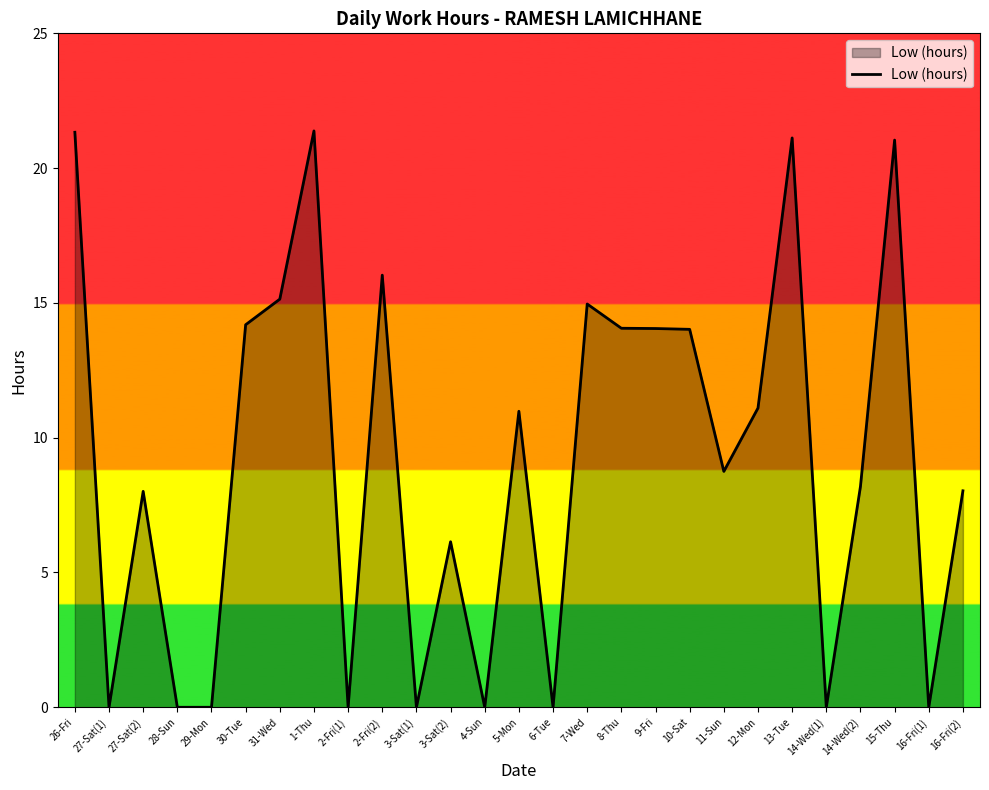

What value does the data have at 5-Mon?

11.0